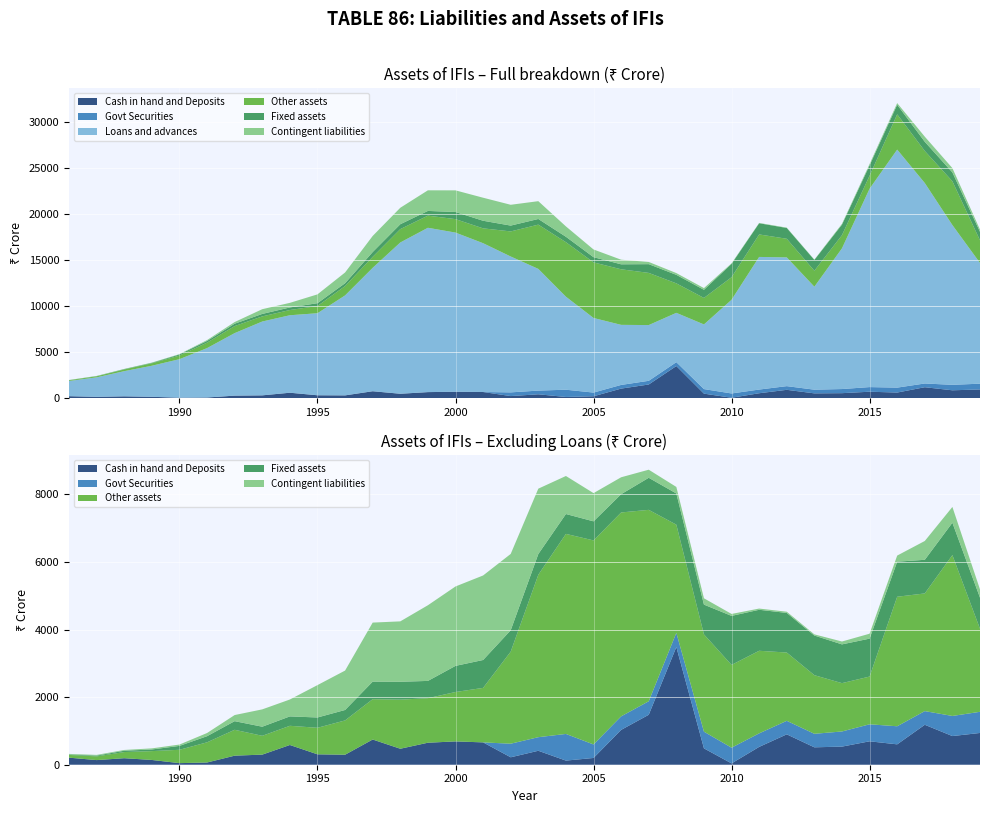

Reading right to left, transcribe all the data shown in this chart.

Cash in hand and Deposits: 940	848	1182	603	693	536	515	899	528	39	484	3482	1478	1031	200	122	413	220	661	690	651	473	746	296	308	584	299	268	66	47	141	193	137	209
Govt Securities: 626	595	405	535	503	448	400	400	400	465	494	420	400	400	400	789	402	402	0	0	0	0	0	0	0	0	0	0	0	0	0	0	0	0
Loans and advances: 13109	17345	21765	25843	21538	15277	11180	13980	14400	10172	7020	5355	6052	6522	8100	10099	13213	14752	16157	17281	17842	16423	13399	10853	8907	8412	8016	6788	5362	4179	3372	2733	2117	1649
Other assets: 2457	4760	3482	3833	1413	1430	1735	2021	2444	2450	2879	3202	5664	6034	6038	5920	4807	2725	1613	1462	1318	1453	1194	1015	785	568	557	766	597	395	262	182	110	80
Fixed assets: 920	958	995	1037	1122	1147	1173	1172	1213	1450	881	923	949	540	564	588	613	632	825	773	511	529	519	309	305	278	269	255	181	115	48	39	22	13
Contingent liabilities: 245	467	557	181	146	85	35	36	36	58	187	193	239	501	835	1125	1934	2259	2501	2350	2239	1787	1747	1166	958	500	513	181	94	40	33	23	22	18